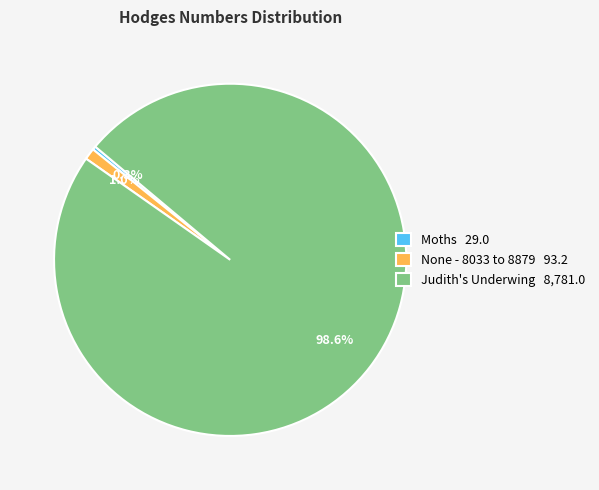

To the nearest percent, what is the difference between the None - 8033 to 8879 and Judith's Underwing slice percentages?

98%